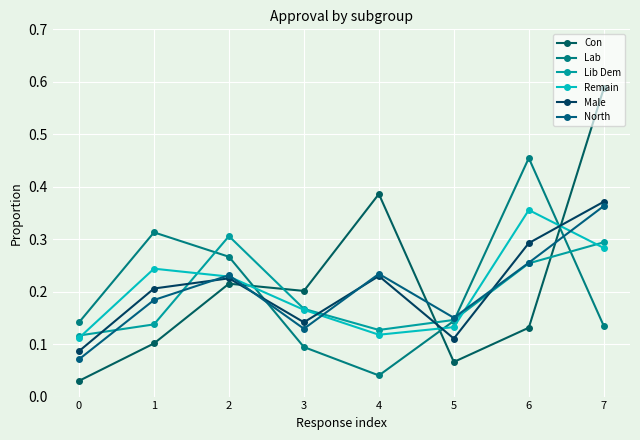

What is the difference between the maximum and minimum values in the Lib Dem series?

0.2